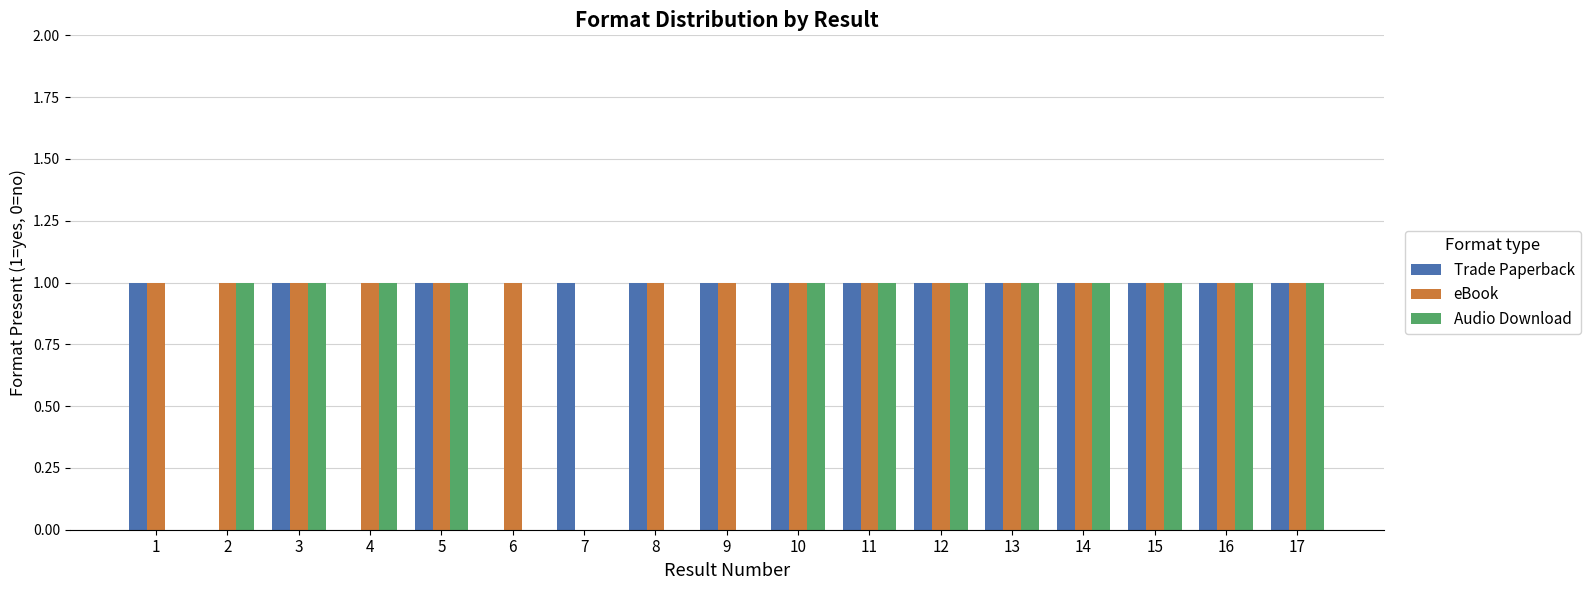

Does the chart contain stacked bars?

No